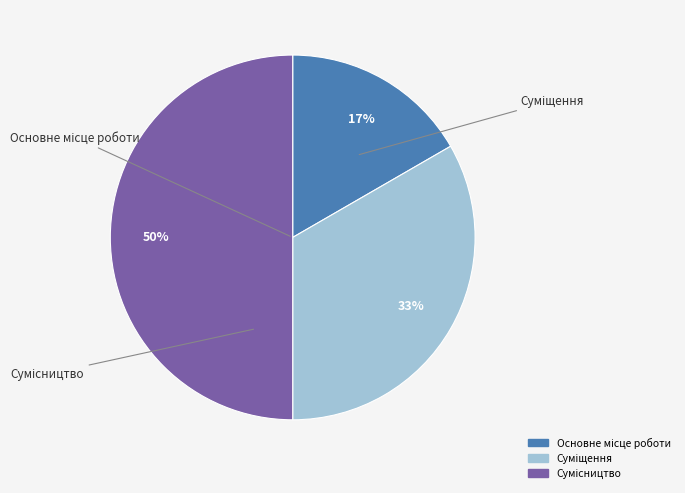

To the nearest percent, what is the average slice percentage?

33%